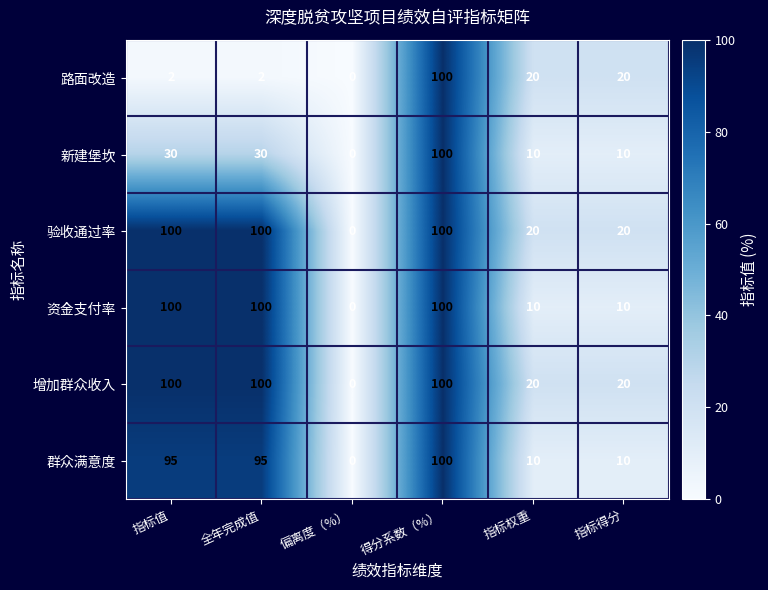

At which category is the sum across all series the highest?

得分系数（%）